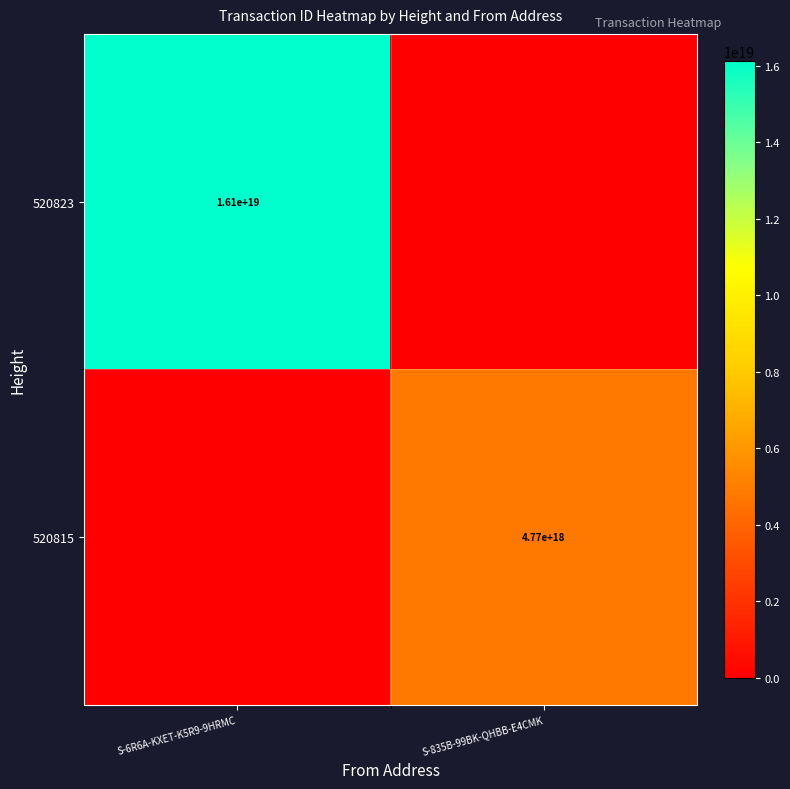

The value of 520815 at S-835B-99BK-QHBB-E4CMK is 1679961539665502720. True or false?

False